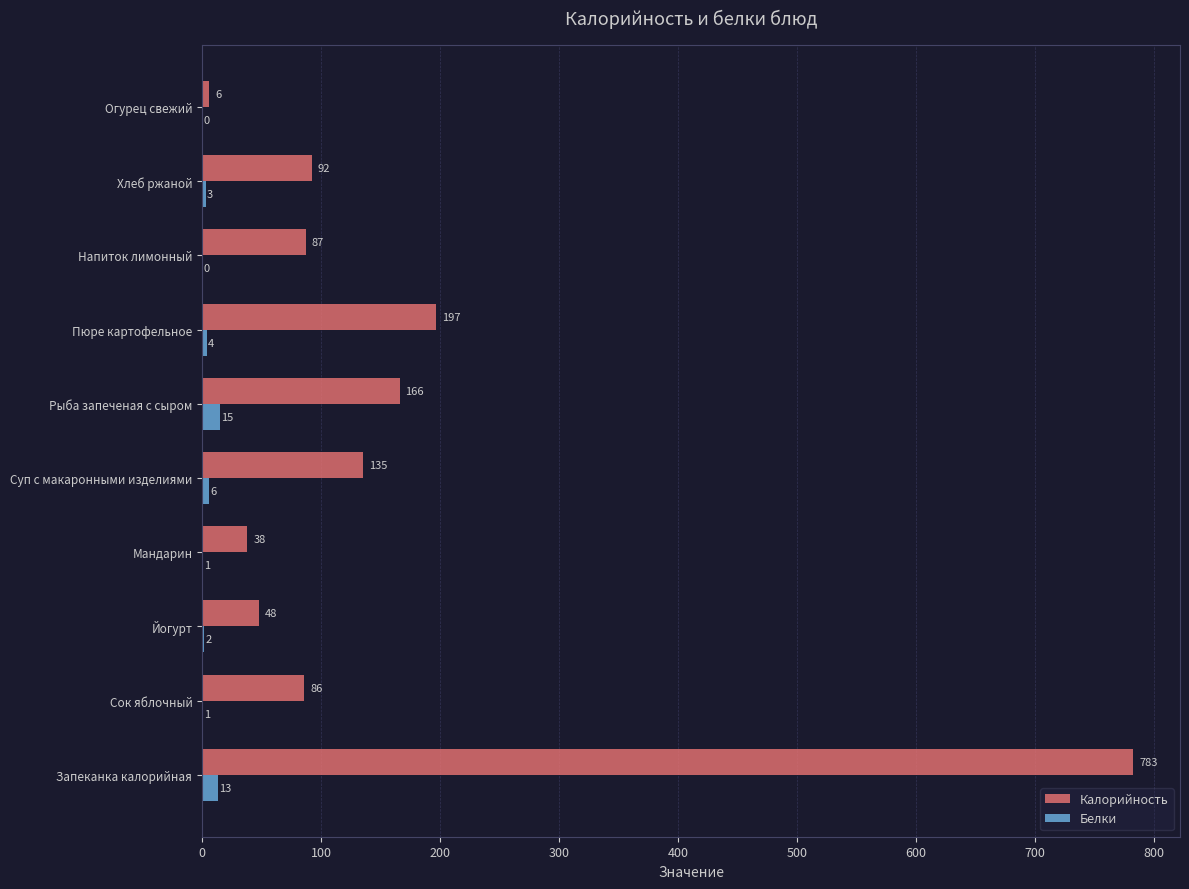

Between Сок яблочный and Йогурт, which series saw the biggest shift?

Калорийность